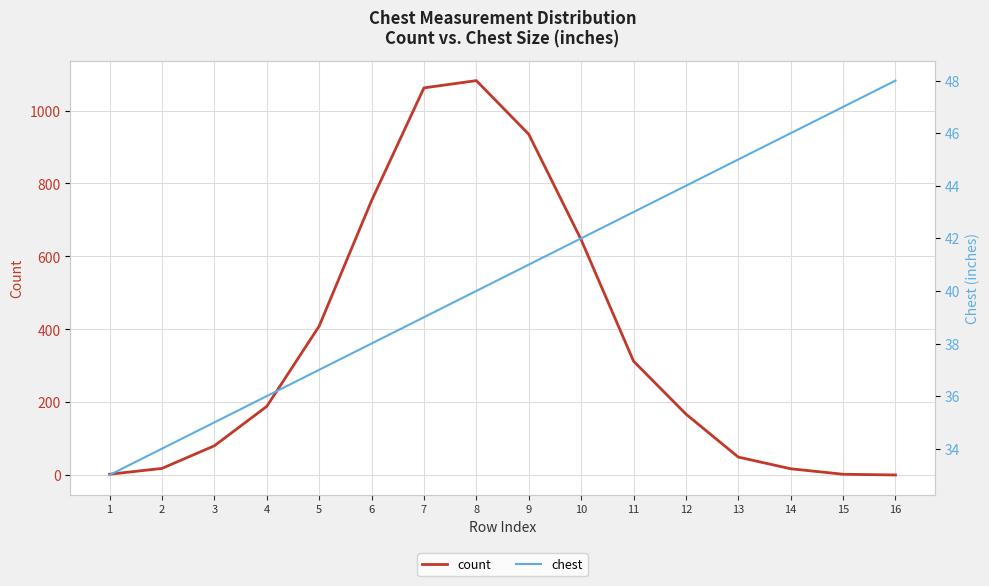

Which category has the lowest value in the chest series?

1